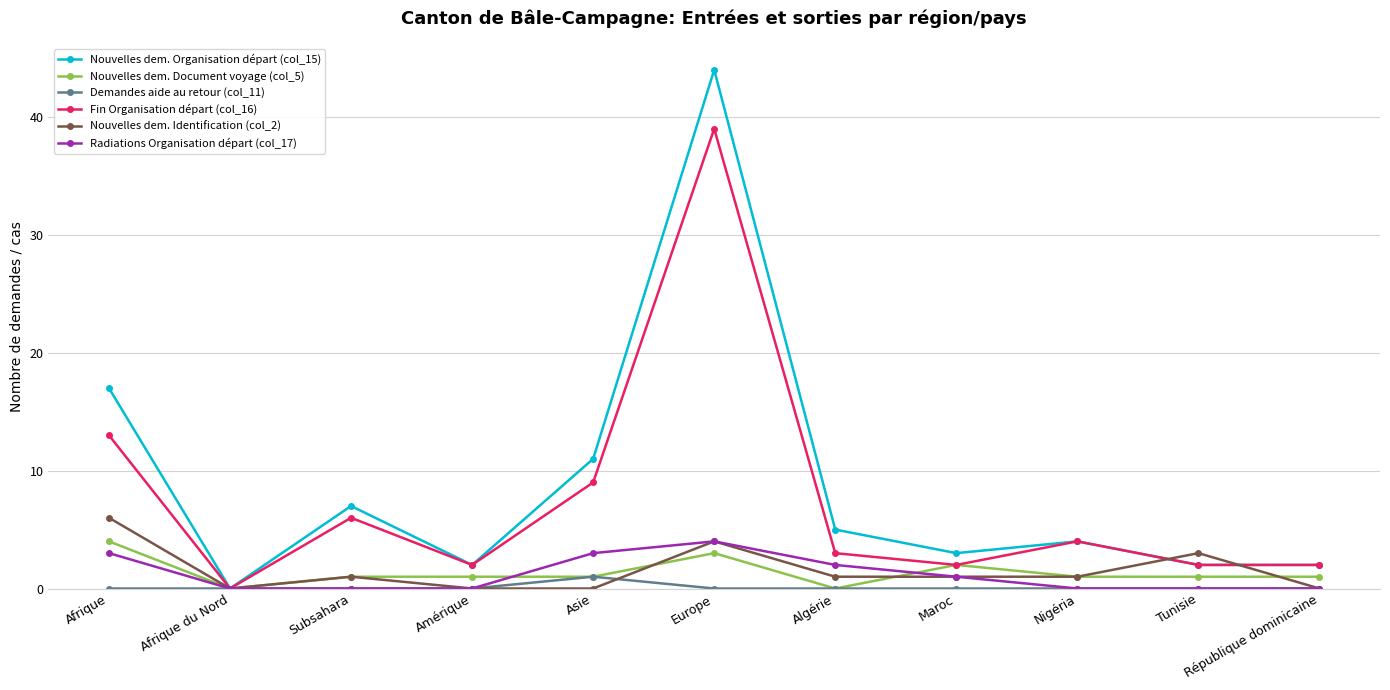

What is the maximum value shown in the chart?

44